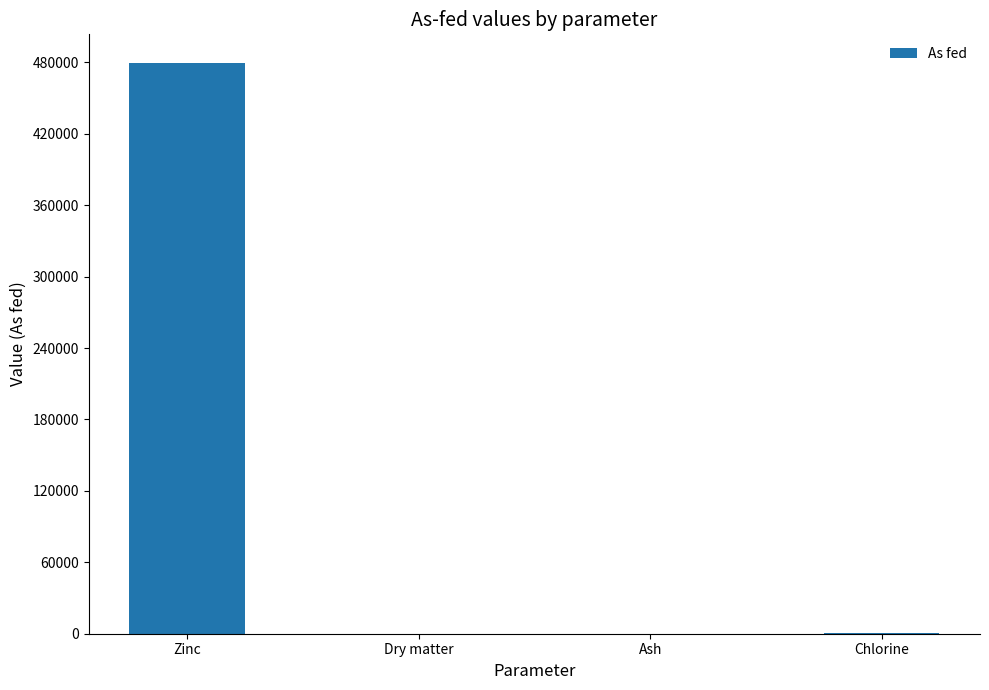

Between Chlorine and Zinc, which is larger?

Zinc